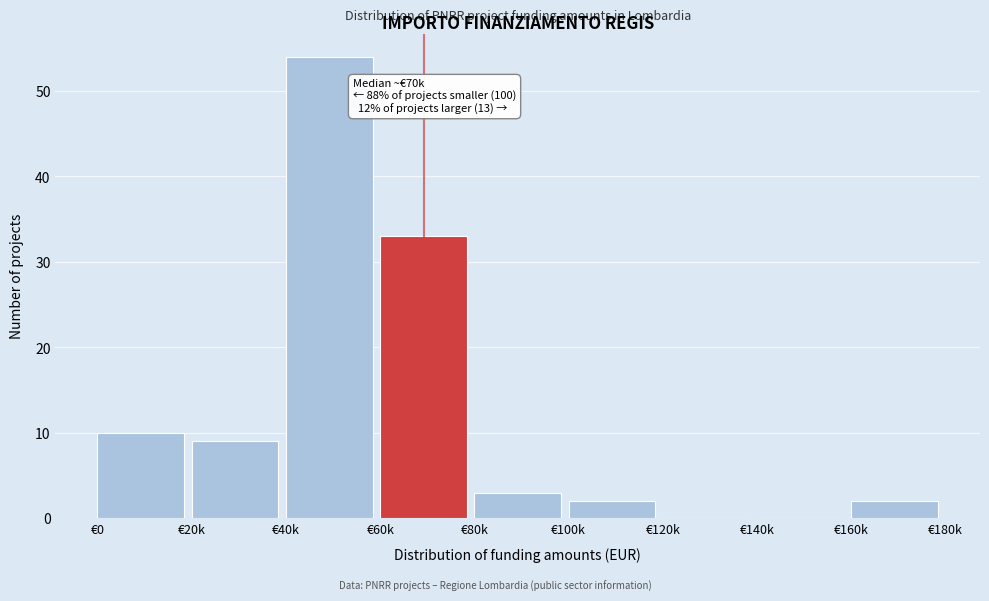

Reading left to right, transcribe all the data shown in this chart.

€0=10	€20k=9	€40k=54	€60k=33	€80k=3	€100k=2	€120k=0	€140k=0	€160k=2